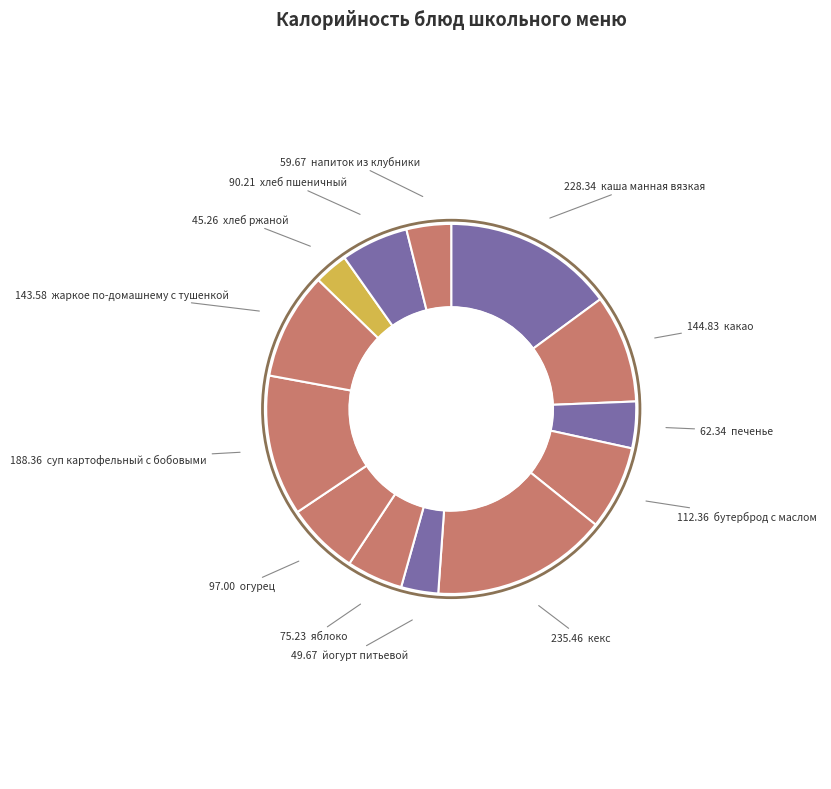

How much of the chart is everything except бутерброд с маслом?

92.7%